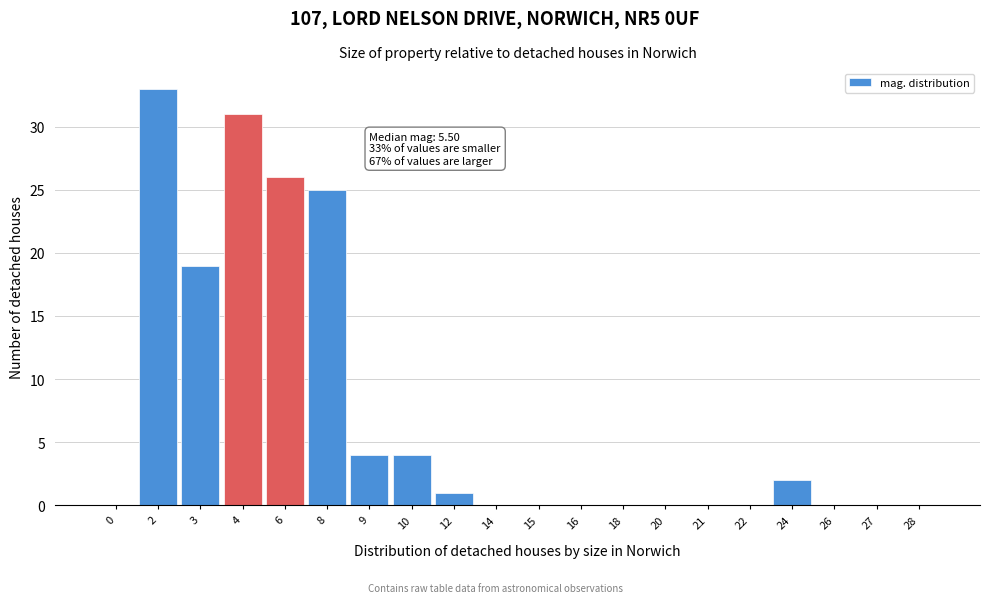

Reading left to right, list all the values displayed in this chart.

0=0	2=33	3=19	4=31	6=26	8=25	9=4	10=4	12=1	14=0	15=0	16=0	18=0	20=0	21=0	22=0	24=2	26=0	27=0	28=0